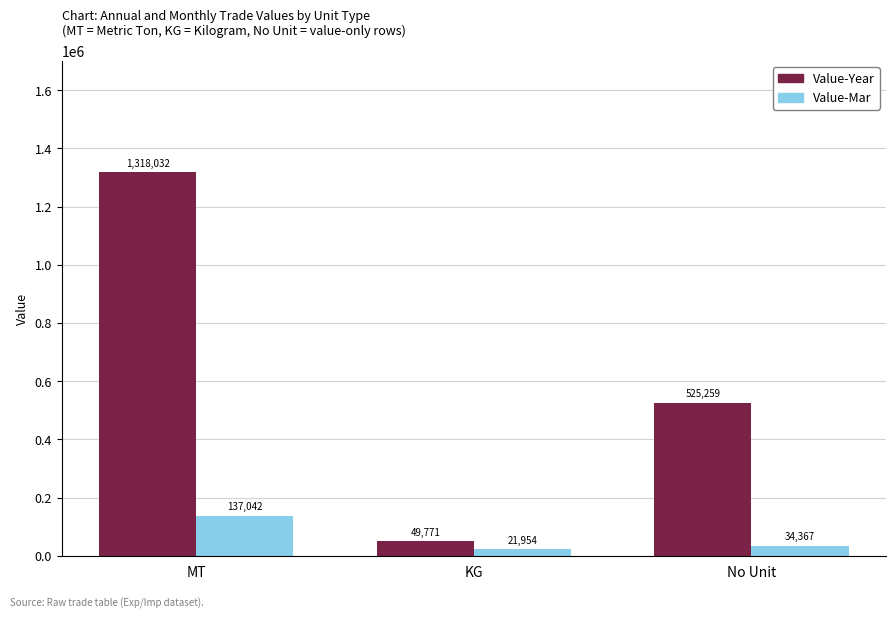

Count the number of data series in this chart.

2